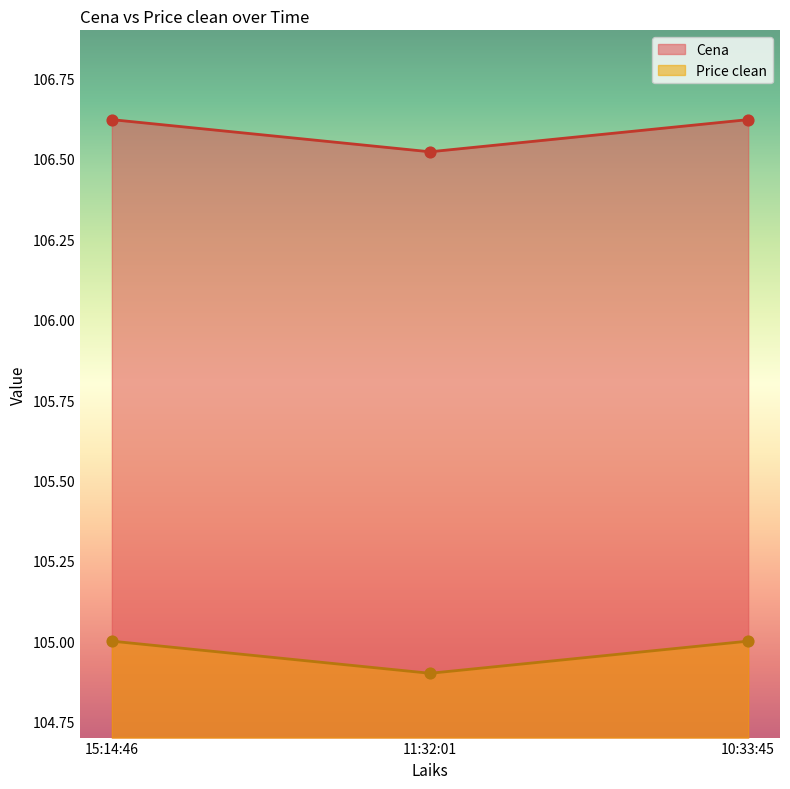

What are all the series names shown in the legend?

Cena, Price clean